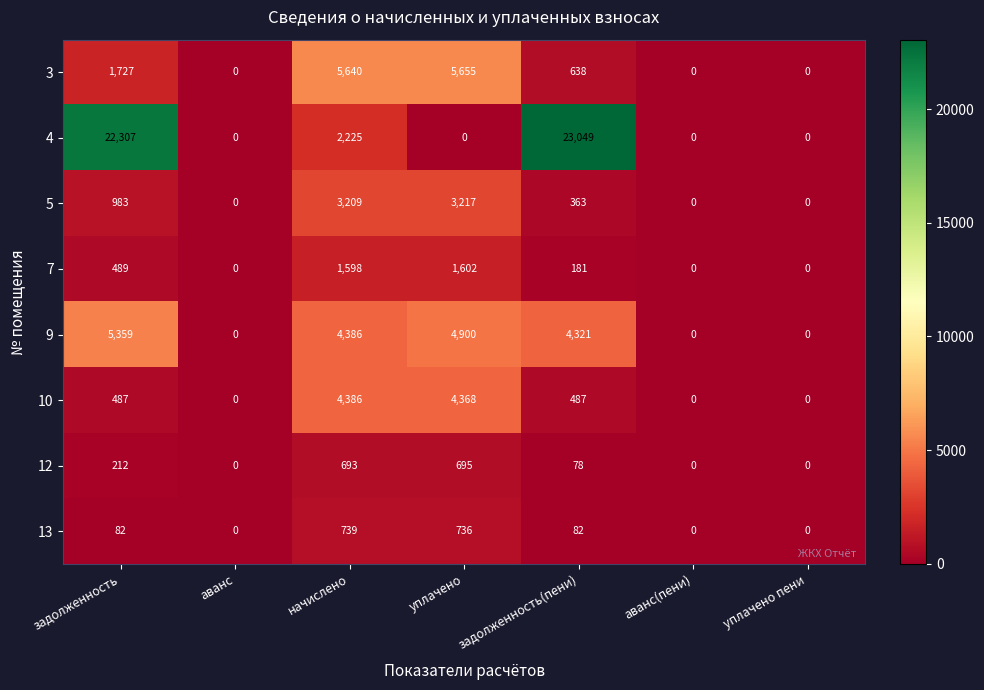

What is the highest value of the 9 series?

5359